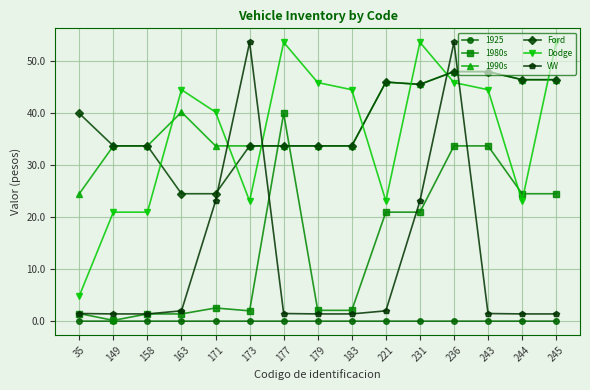

Is it true that 1990s equals 47.9 at 236?

True